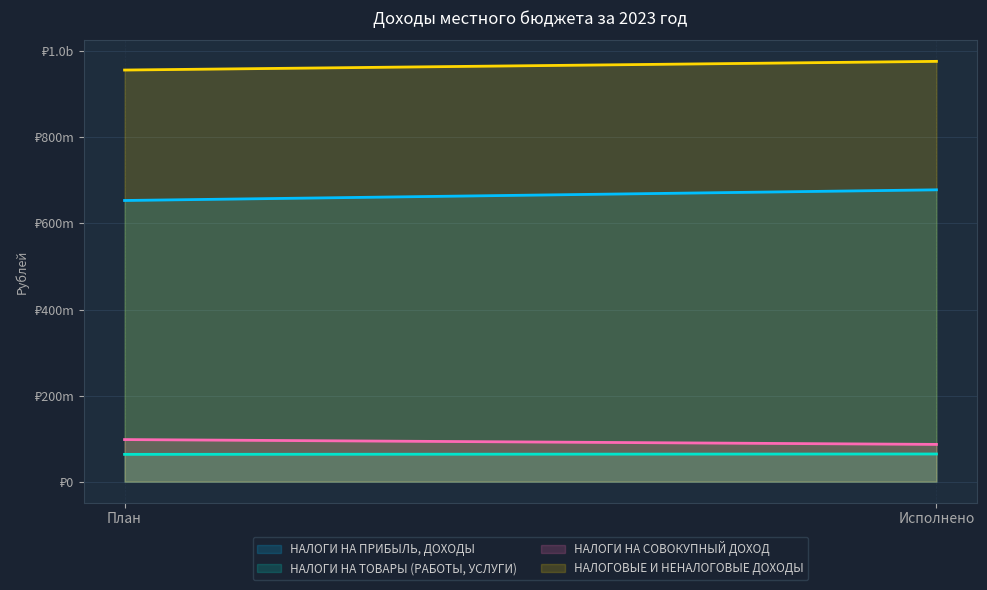

What is the label of the 1st point from the left?

План